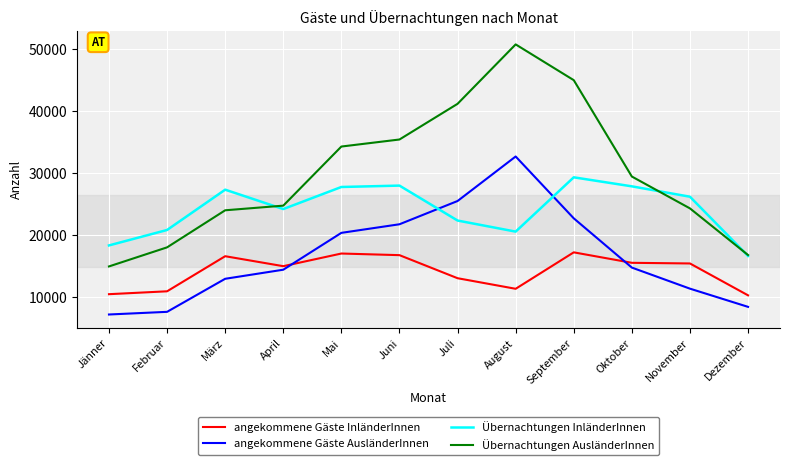

Which series has the widest spread of values?

Übernachtungen AusländerInnen